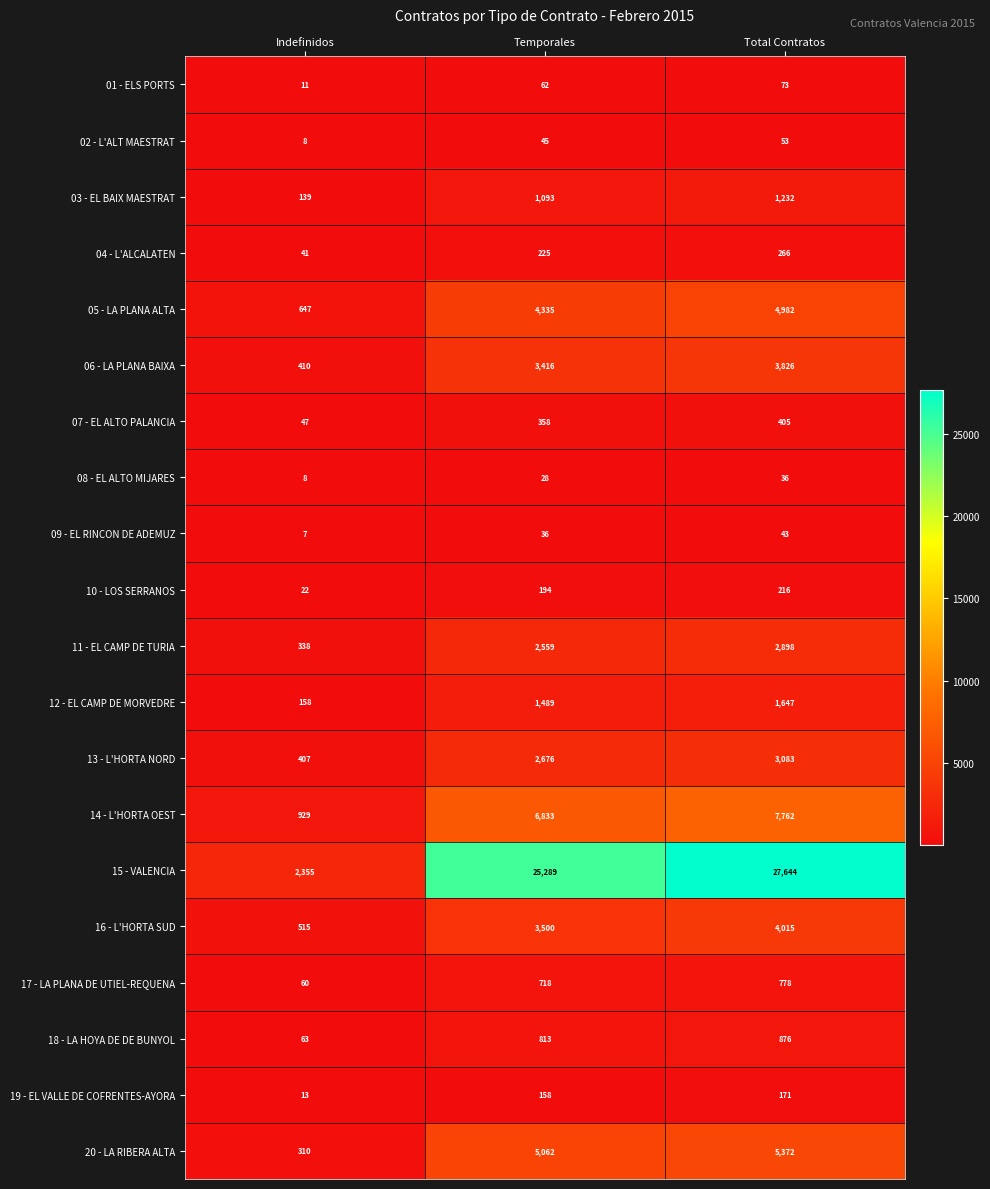

What is the total value across all series at Temporales?

58889